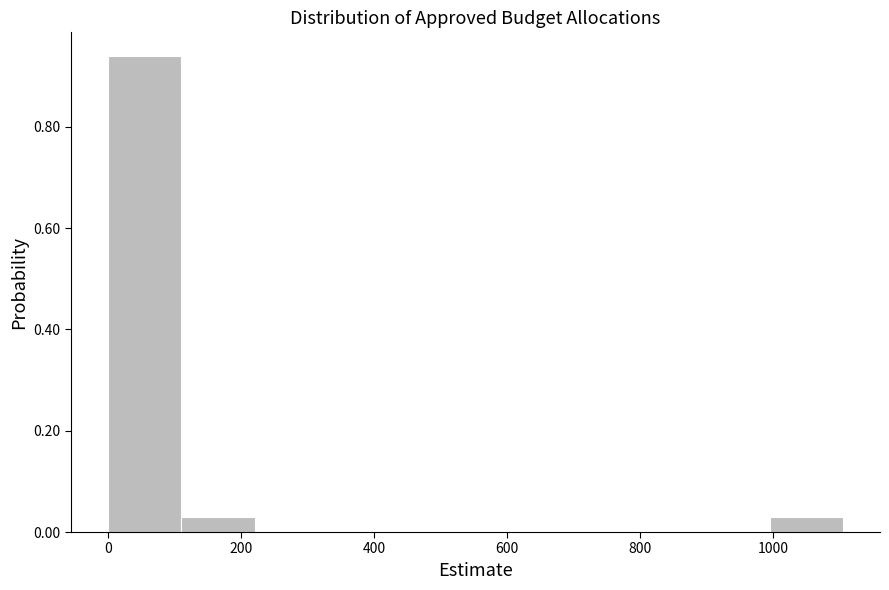

Reading left to right, list every bar in this chart as the range it spans on the x-axis followed by its height. Neither the bar edges nor the heights are printed on the chart, so give them approximately, as read against the axes.

0 to 120: 0.94
120 to 220: 0.04
220 to 340: 0
340 to 440: 0
440 to 560: 0
560 to 660: 0
660 to 780: 0
780 to 880: 0
880 to 1000: 0
1000 to 1100: 0.04